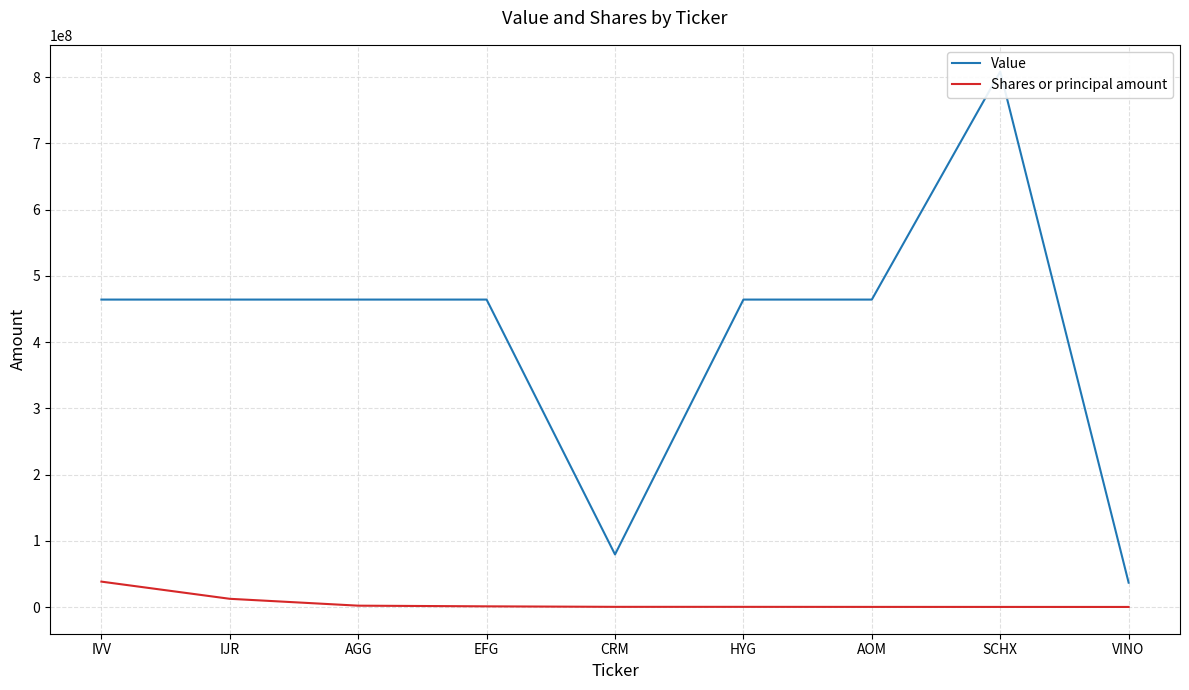

What are all the series names shown in the legend?

Value, Shares or principal amount